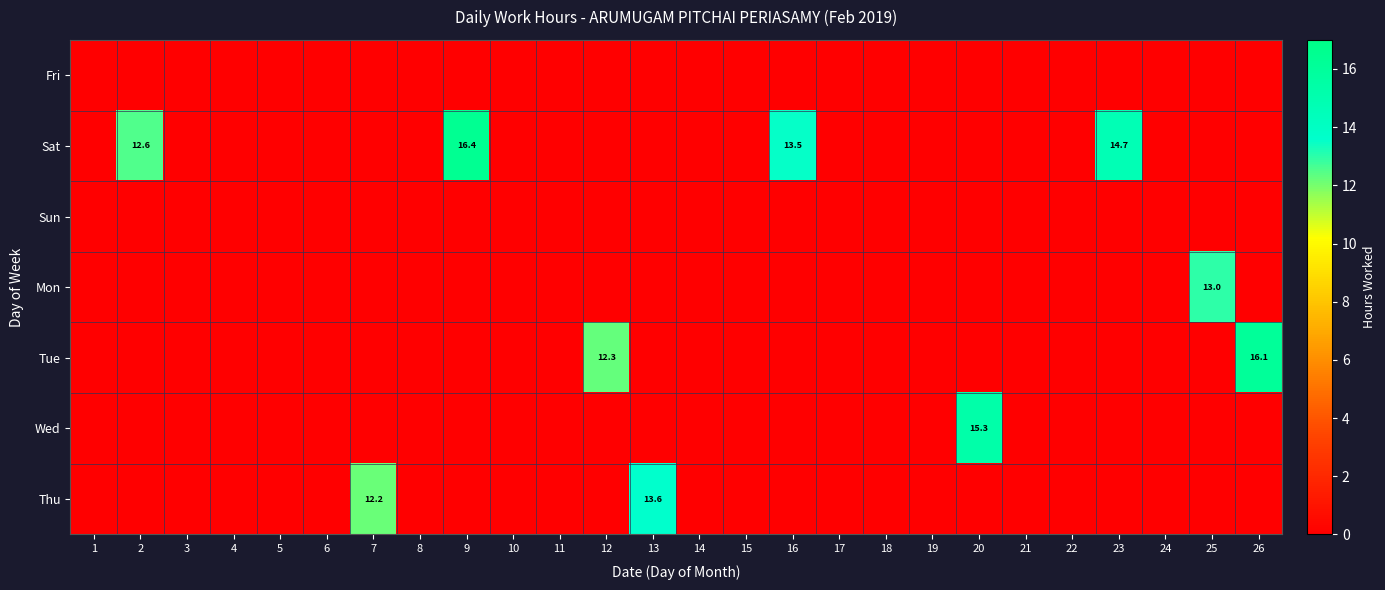

What is the spread (max minus min) of values at 7?

12.2